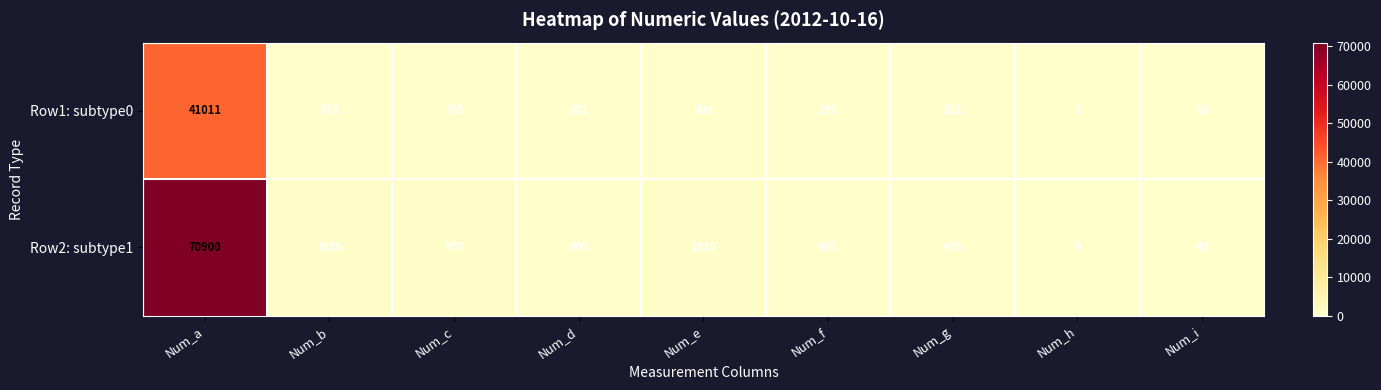

At how many categories does at least one series exceed 2268?

1